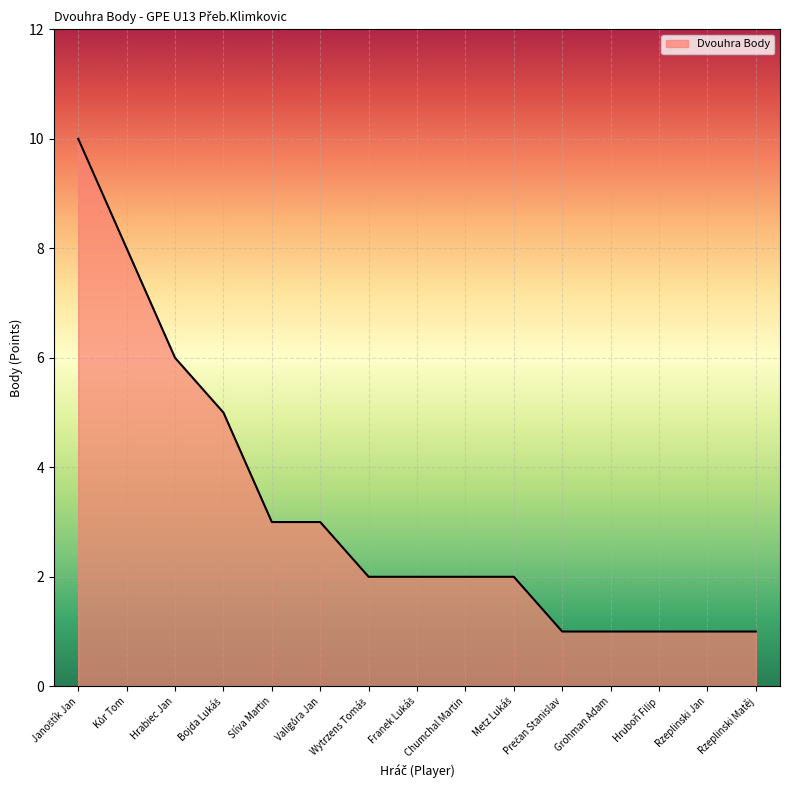

The value at Rzeplinski Matěj is 1. True or false?

True